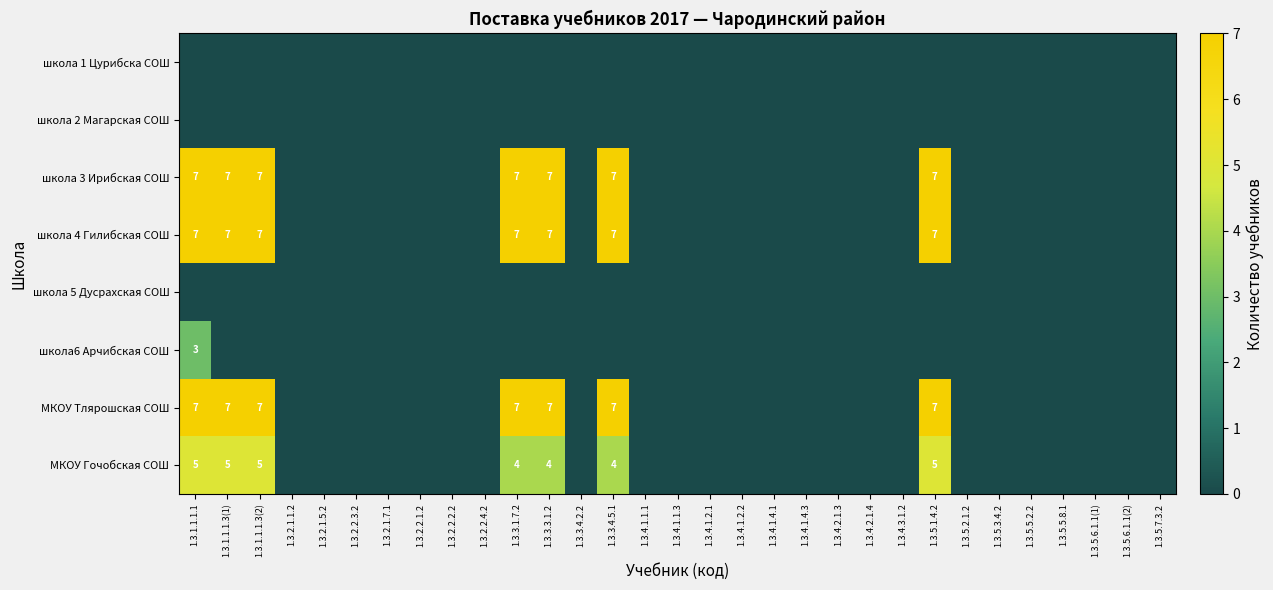

The value of МКОУ Гочобская СОШ at 1.3.3.1.7.2 is 5. True or false?

False